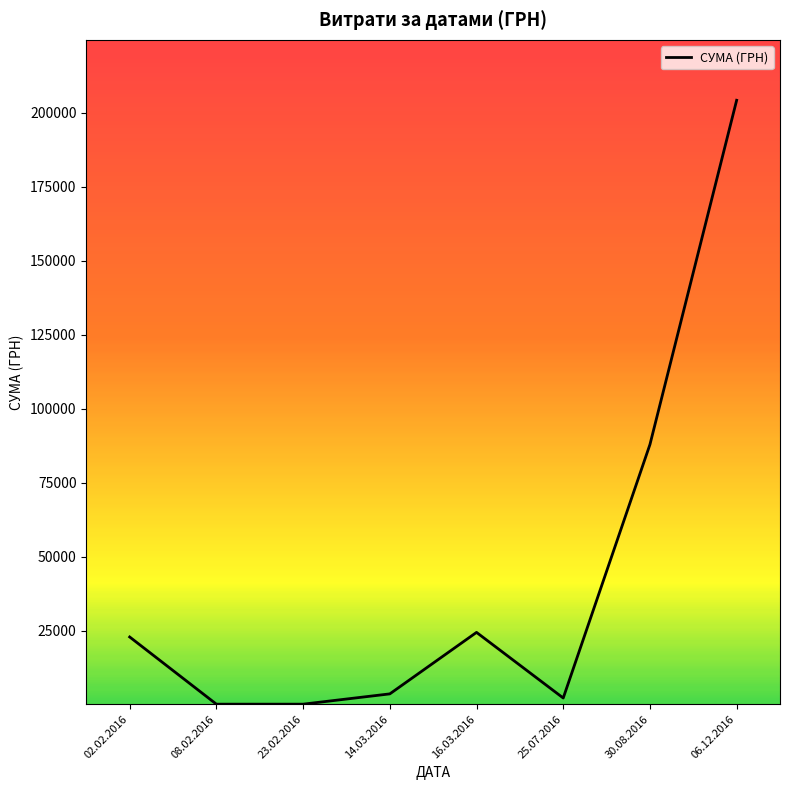

What position from the left is 30.08.2016?

7